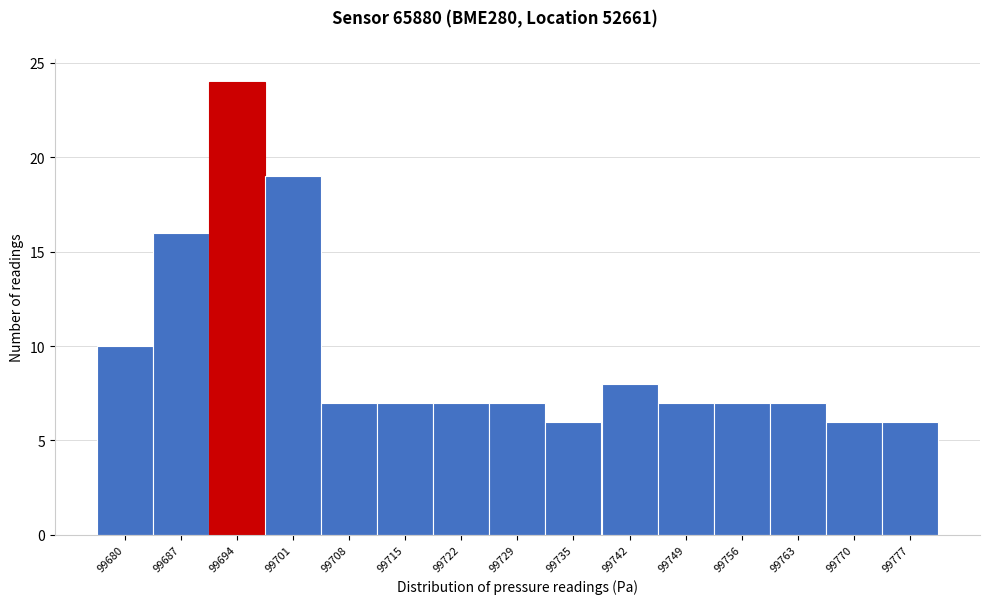

Reading left to right, list all the values displayed in this chart.

10	16	24	19	7	7	7	7	6	8	7	7	7	6	6